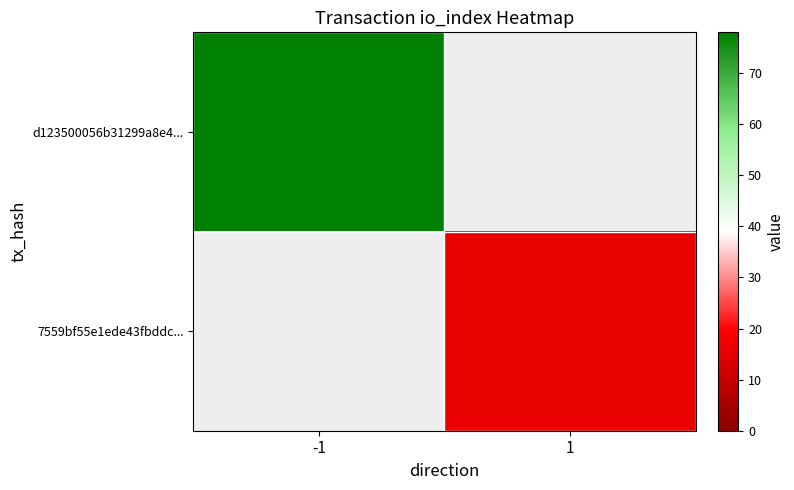

Which has a higher value, 1 or -1?

-1